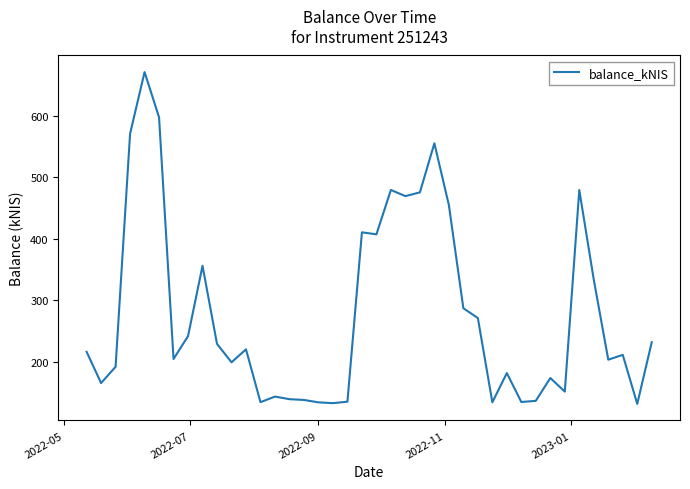

How many distinct data groups are displayed?

1